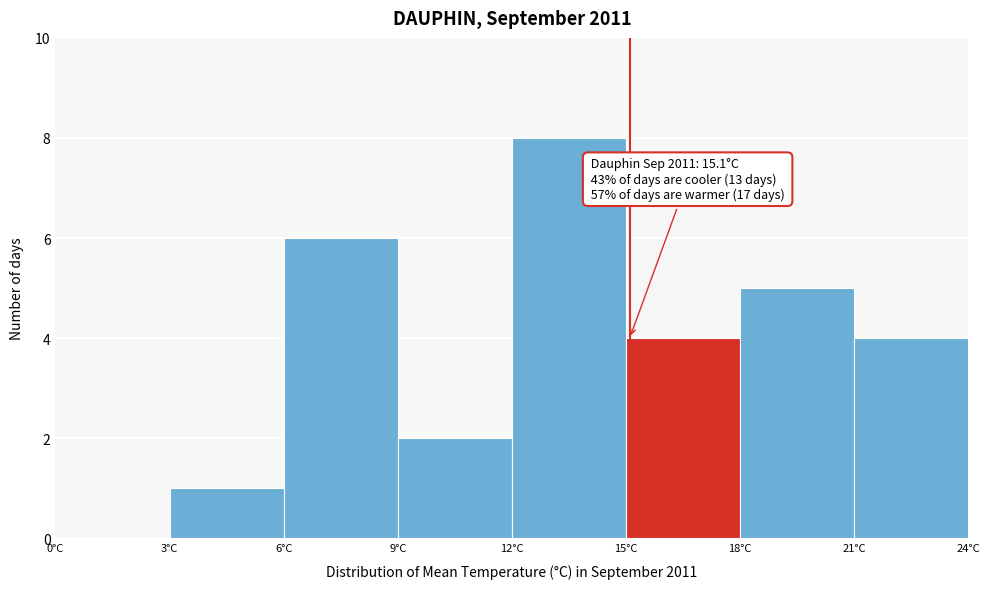

Over which range of the x-axis is the bar tallest?

12 to 15